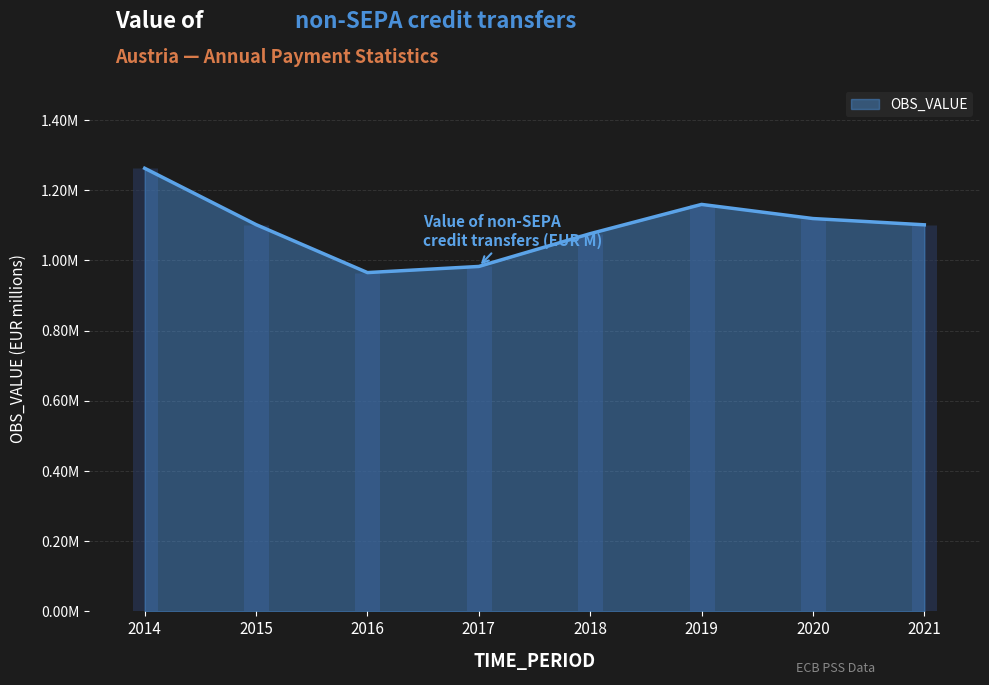

True or false: there are more than 2 points higher than both neighbors.

False